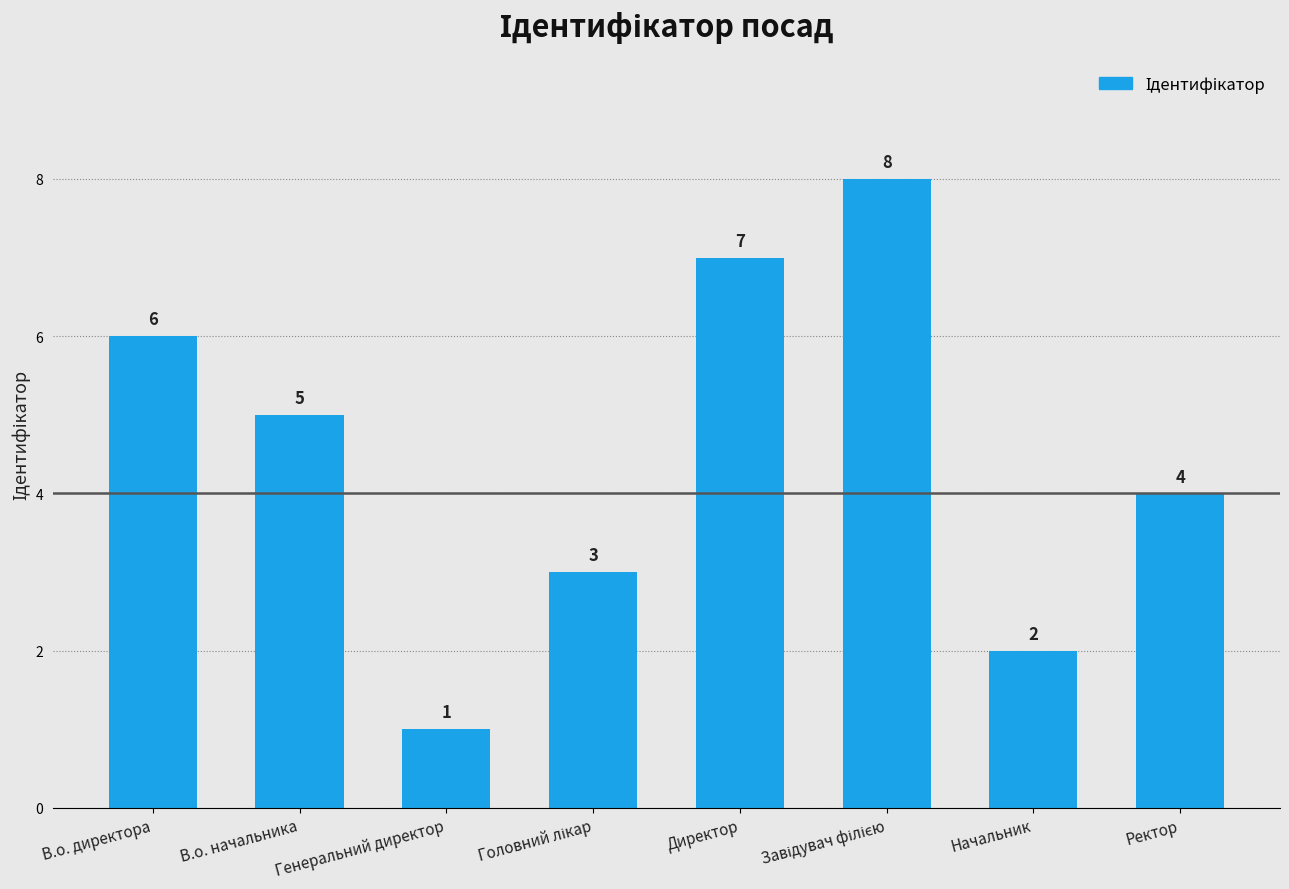

What is the ratio of the value at Ректор to the value at В.о. начальника?

0.8